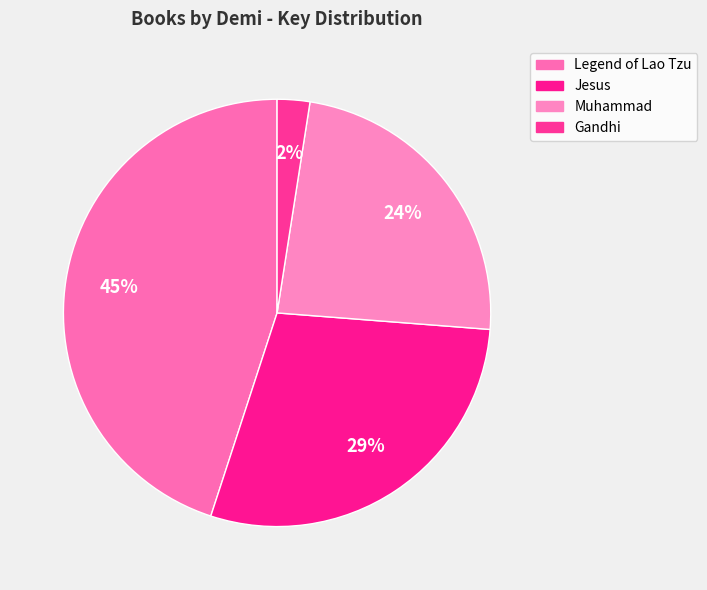

How many segments does this pie chart have?

4